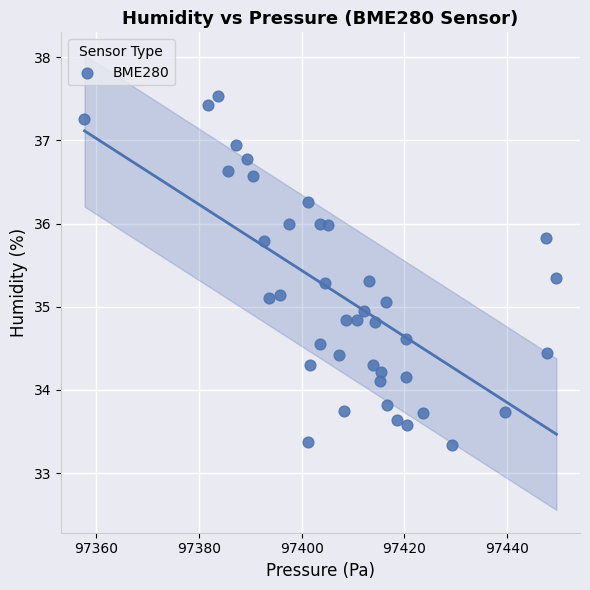

What is the range of X values (max minus min)?

91.8